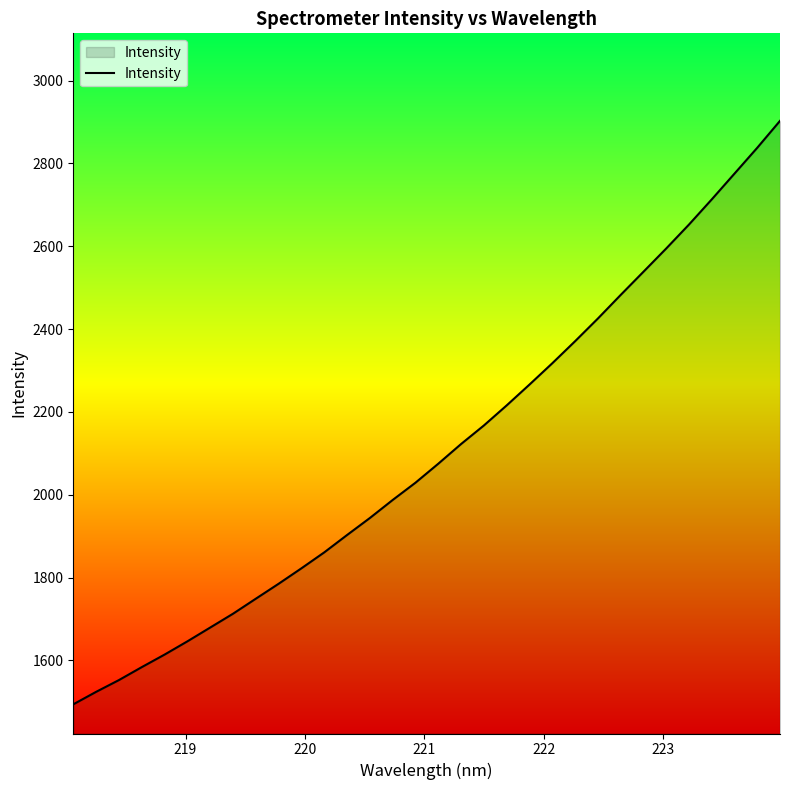

How many values are below 2074?

16